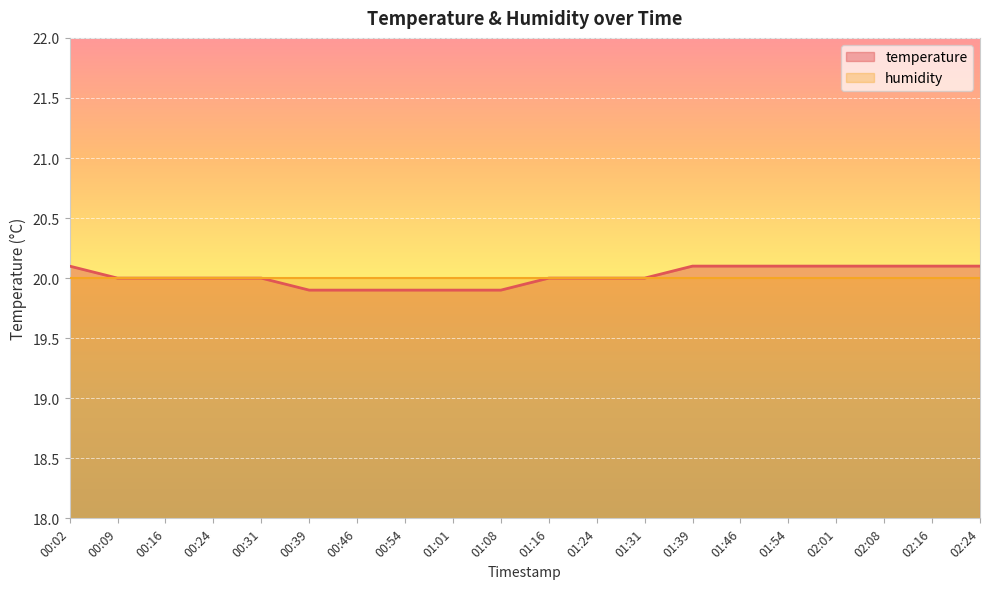

Reading left to right, transcribe all the data shown in this chart.

00:02=20.1	00:09=20.0	00:16=20.0	00:24=20.0	00:31=20.0	00:39=19.9	00:46=19.9	00:54=19.9	01:01=19.9	01:08=19.9	01:16=20.0	01:24=20.0	01:31=20.0	01:39=20.1	01:46=20.1	01:54=20.1	02:01=20.1	02:08=20.1	02:16=20.1	02:24=20.1